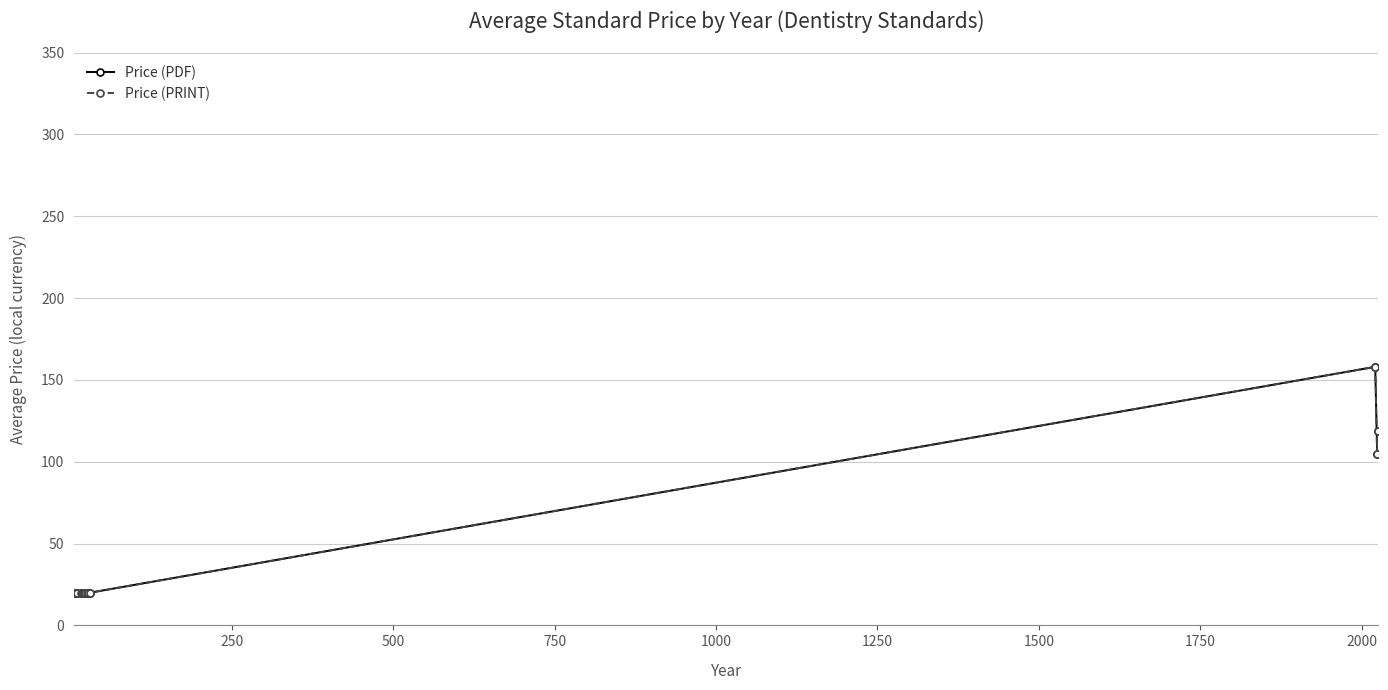

List the series in order of their peak value, highest first.

Price (PDF), Price (PRINT)